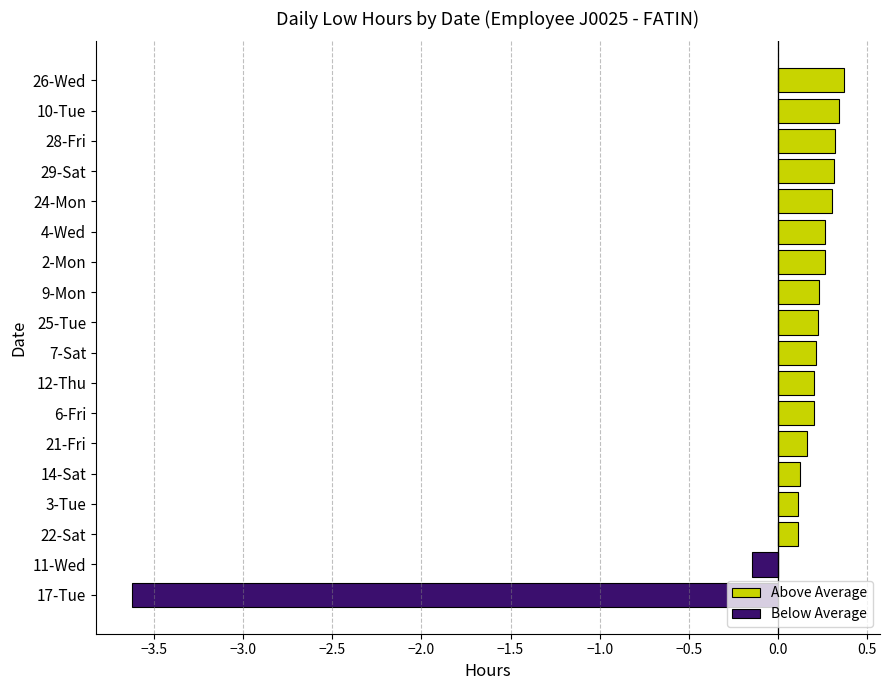

What is the value of the Above Average bar at the 17th from the left?

0.3